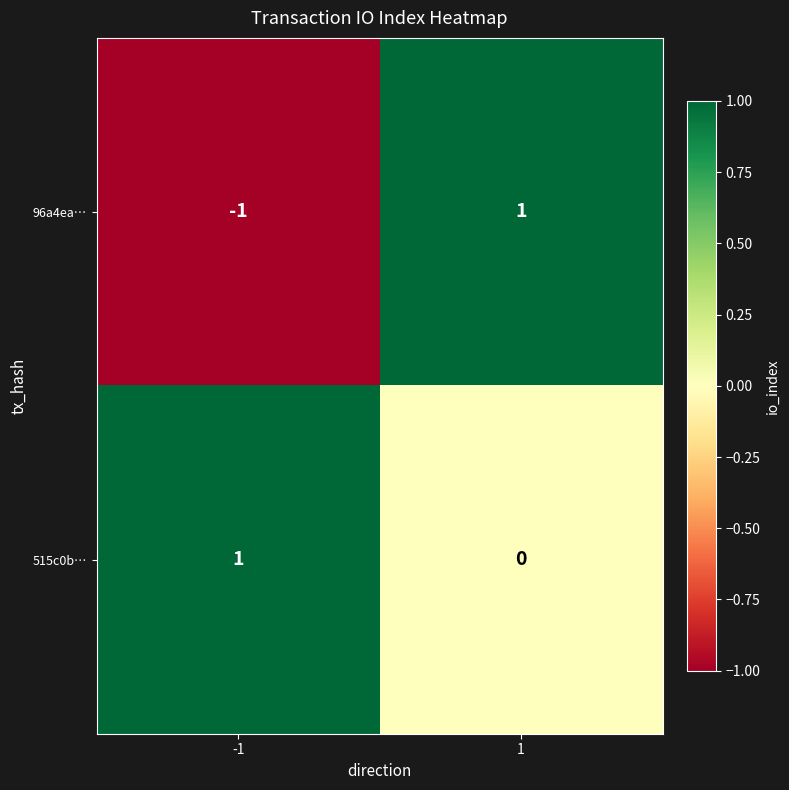

Is it true that 96a4ea… equals 2 at 1?

False